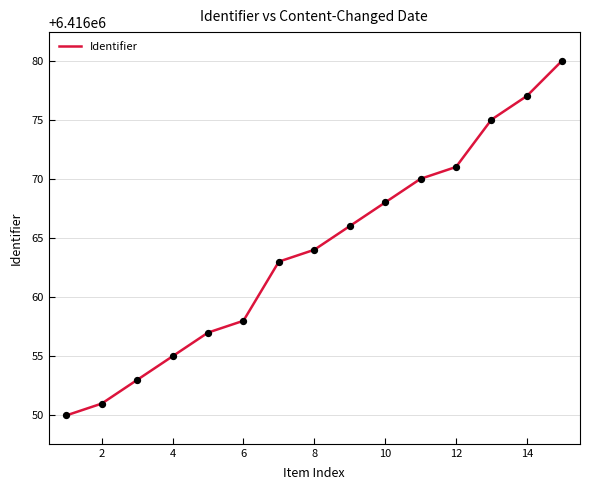

What is the maximum value shown in the chart?

6416080